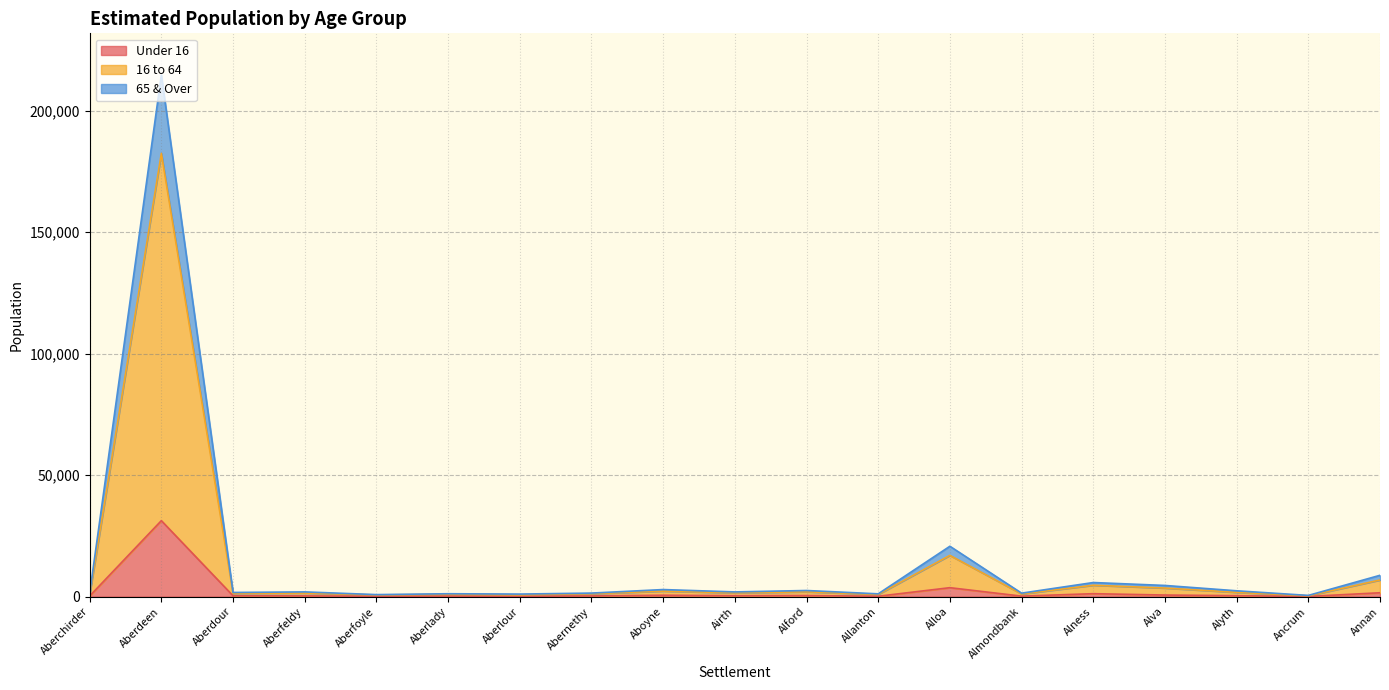

At which category is the sum across all series the highest?

Aberdeen